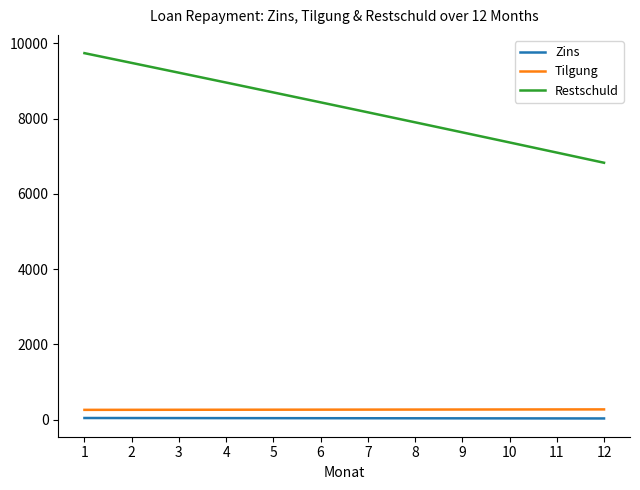

The value of Tilgung at 3 is 260.5. True or false?

True